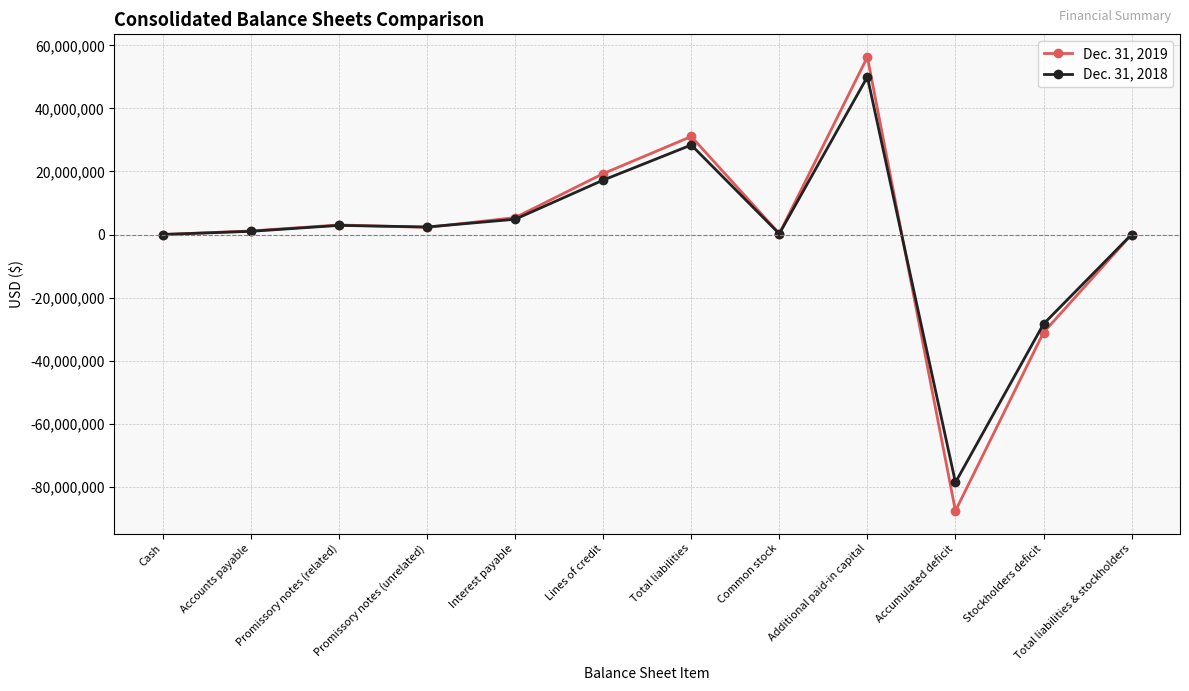

At which label does Dec. 31, 2018 reach its peak?

Additional paid-in capital